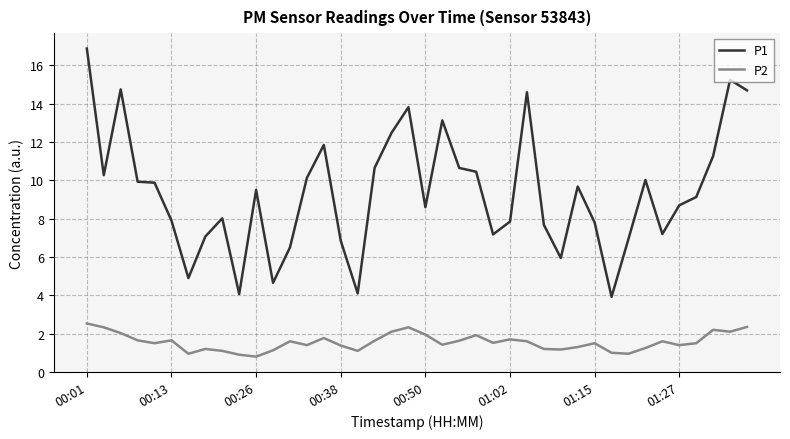

Rank the series by their average value, from highest to lowest.

P1, P2